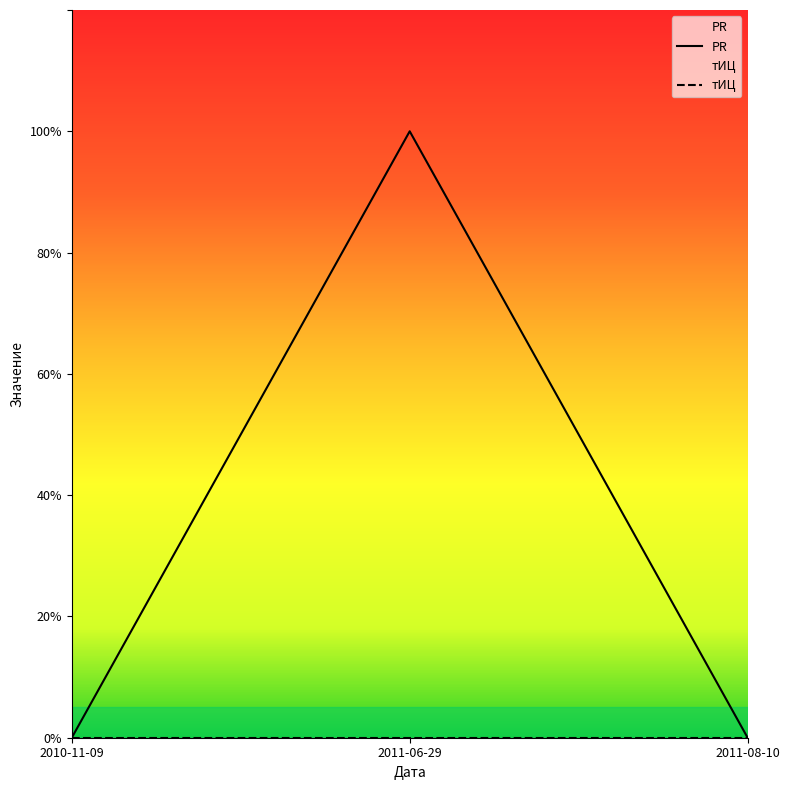

Which has a higher value, 2010-11-09 or 2011-08-10?

2010-11-09